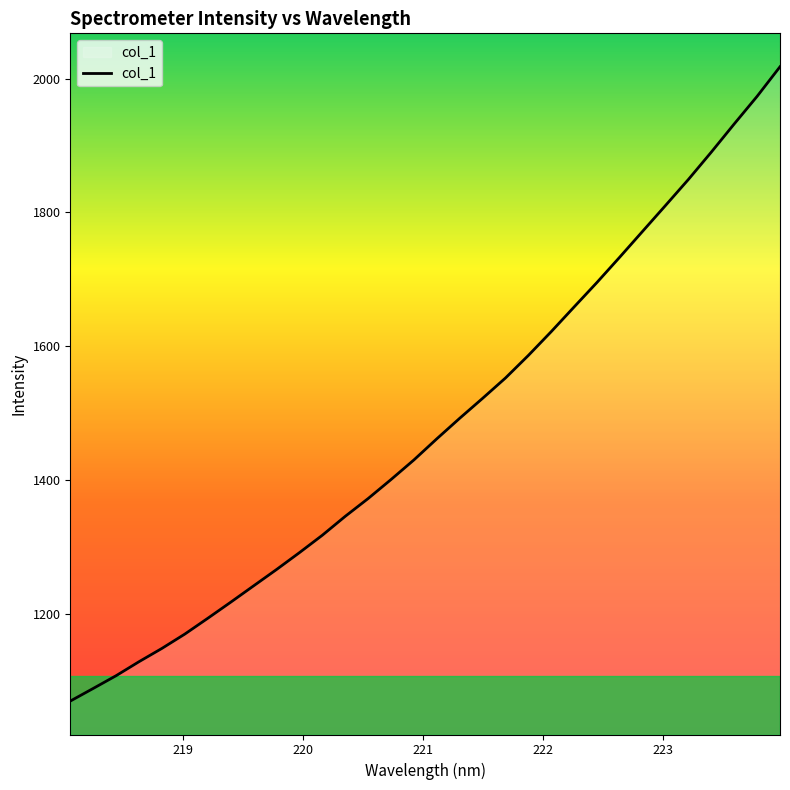

What is the difference between the maximum and minimum values?

949.0